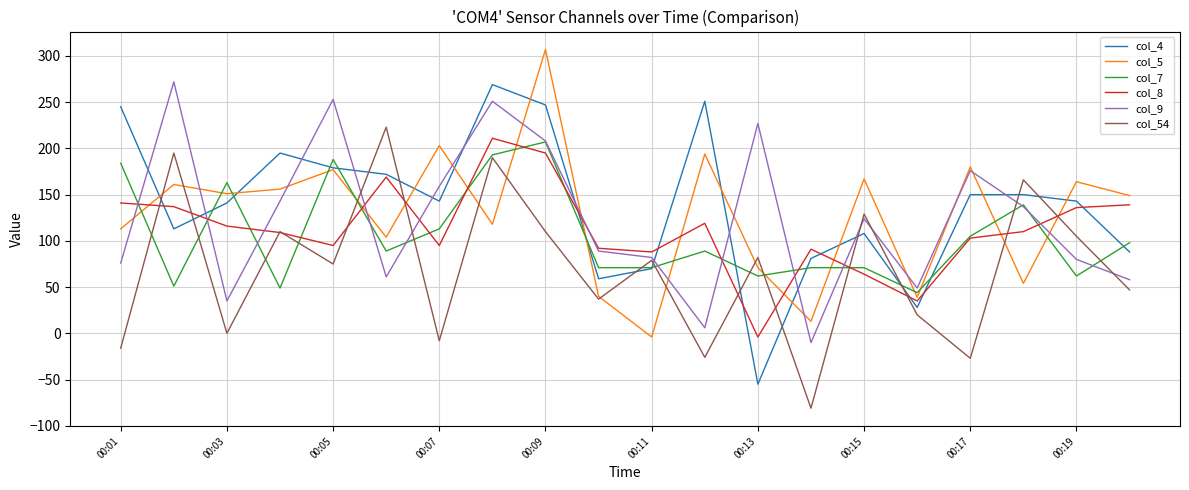

In col_4, how many points are lower than both neighbors (excluding endpoints)?

5